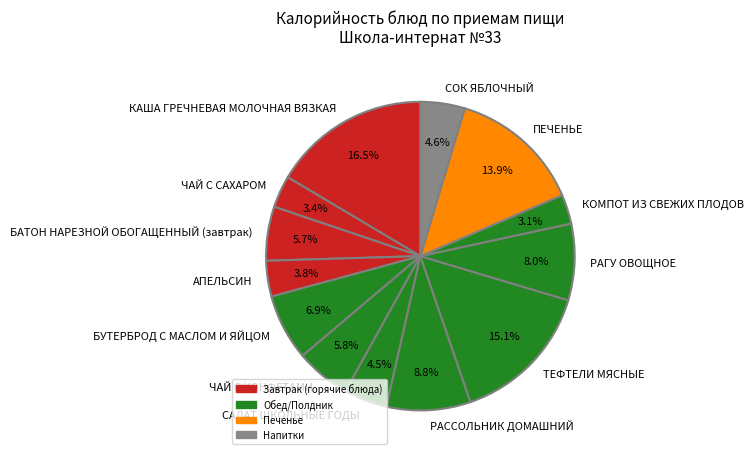

How many segments does this pie chart have?

13